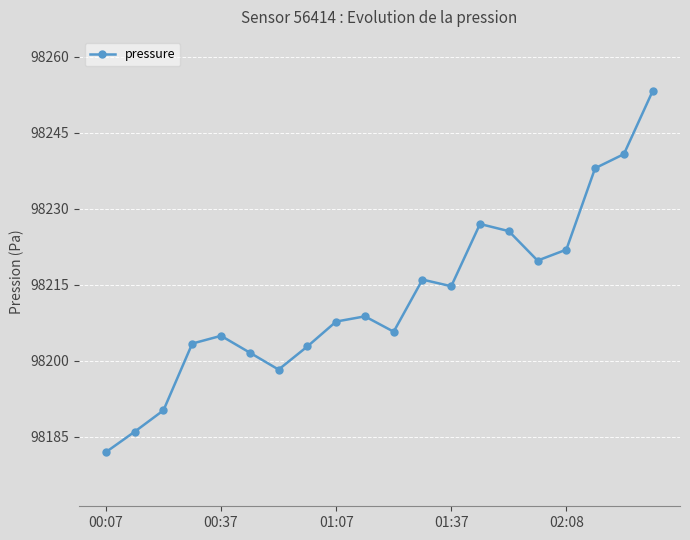

Count the number of data series in this chart.

1